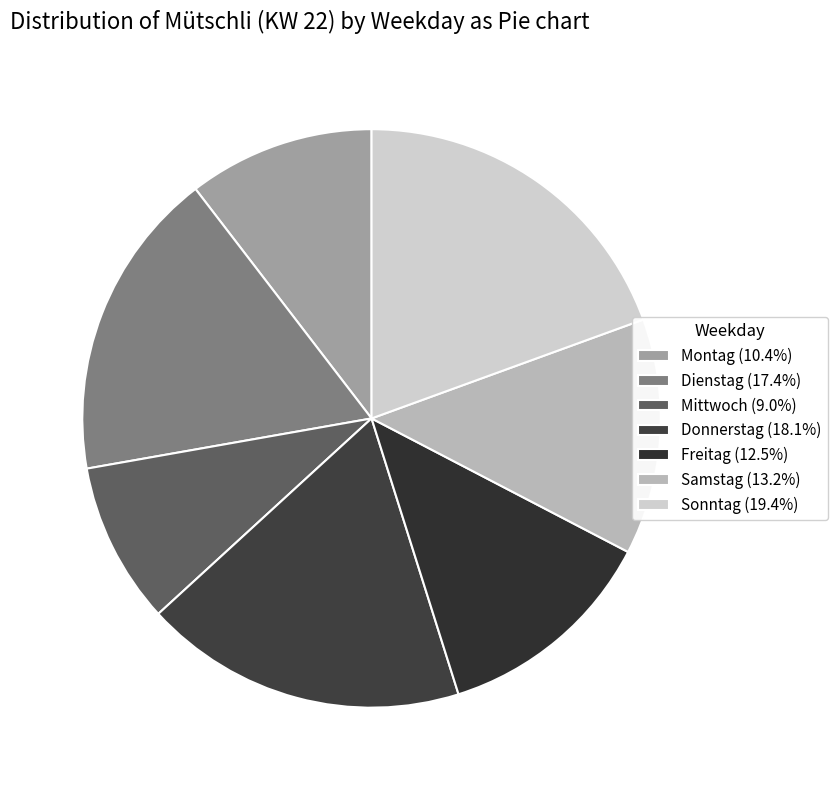

The Freitag slice represents 12% of the pie. True or false?

True